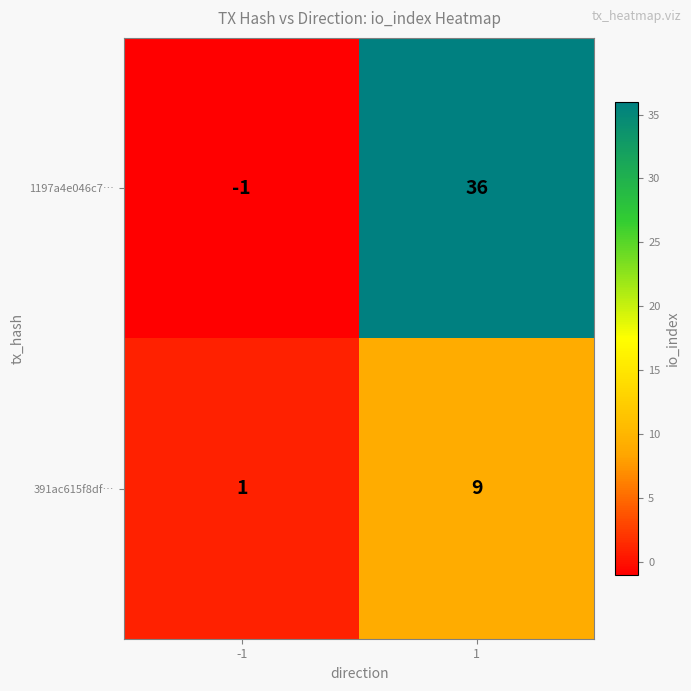

Which label corresponds to the smallest value in the chart?

-1